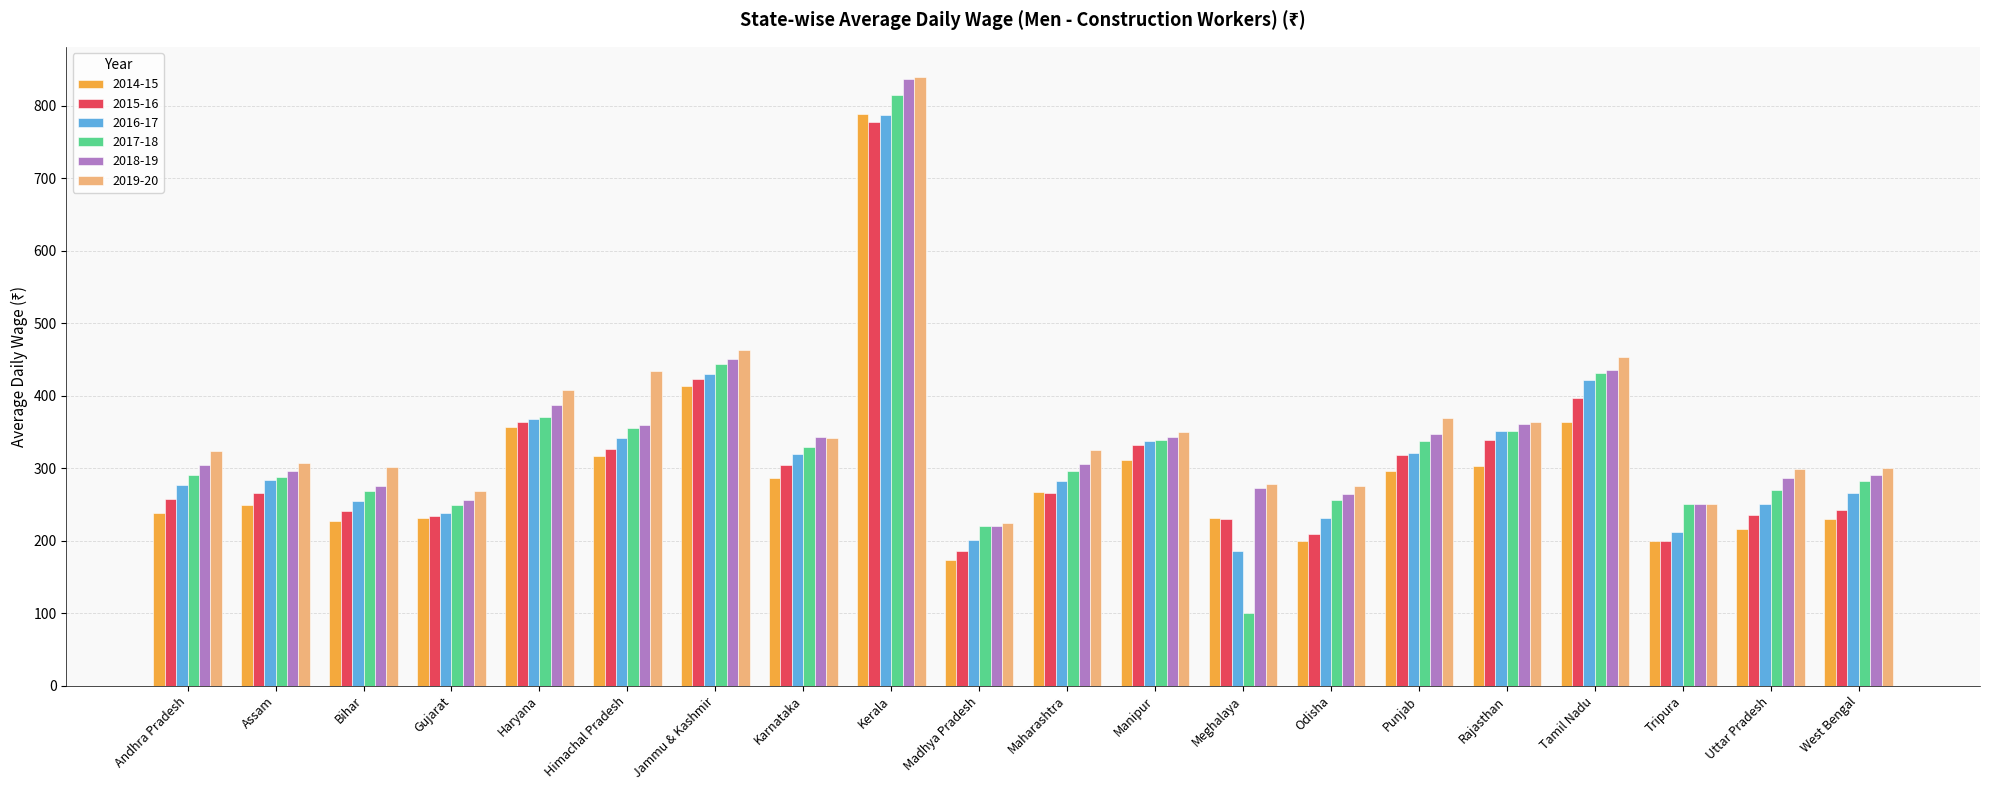

What are all the series names shown in the legend?

2014-15, 2015-16, 2016-17, 2017-18, 2018-19, 2019-20